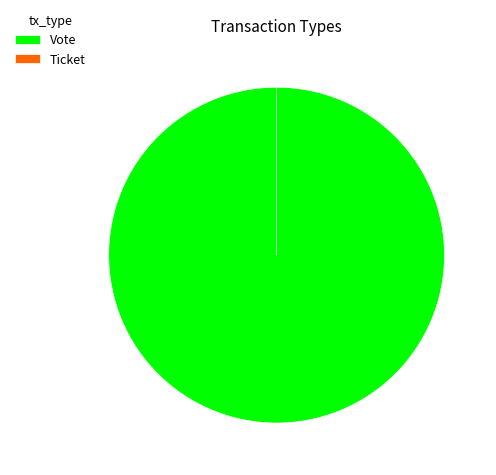

Rank the categories by value from lowest to highest.

Ticket, Vote